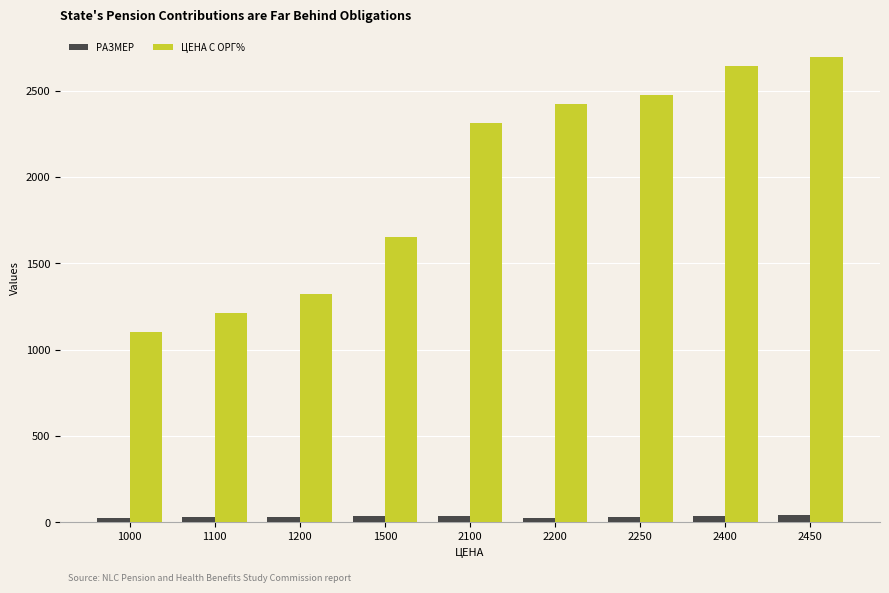

What is the difference between the highest and lowest values at 2450?

2651.2